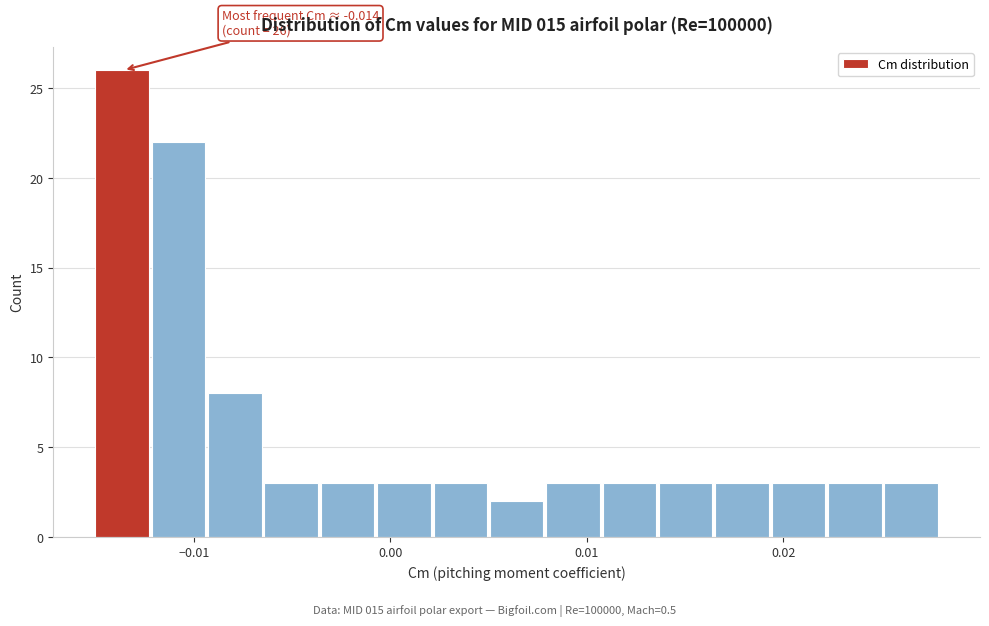

Read against the x-axis, roughly where is the centre of the tallest bar?

-0.014